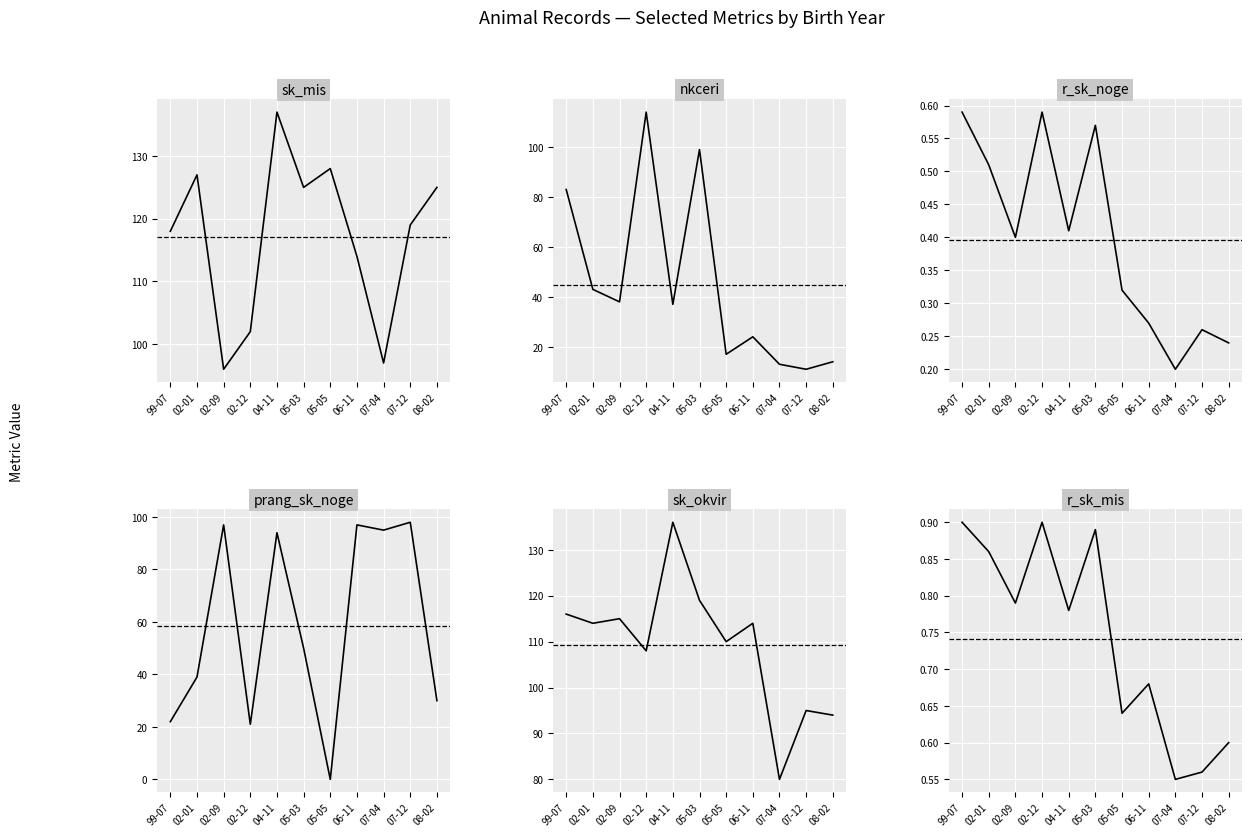

Reading right to left, transcribe all the data shown in this chart.

sk_mis: 08-02=125.0	07-12=119.0	07-04=97.0	06-11=114.0	05-05=128.0	05-03=125.0	04-11=137.0	02-12=102.0	02-09=96.0	02-01=127.0	99-07=118.0
nkceri: 08-02=14.0	07-12=11.0	07-04=13.0	06-11=24.0	05-05=17.0	05-03=99.0	04-11=37.0	02-12=114.0	02-09=38.0	02-01=43.0	99-07=83.0
r_sk_noge: 08-02=0.2	07-12=0.3	07-04=0.2	06-11=0.3	05-05=0.3	05-03=0.6	04-11=0.4	02-12=0.6	02-09=0.4	02-01=0.5	99-07=0.6
prang_sk_noge: 08-02=30.0	07-12=98.0	07-04=95.0	06-11=97.0	05-05=0.0	05-03=50.0	04-11=94.0	02-12=21.0	02-09=97.0	02-01=39.0	99-07=22.0
sk_okvir: 08-02=94.0	07-12=95.0	07-04=80.0	06-11=114.0	05-05=110.0	05-03=119.0	04-11=136.0	02-12=108.0	02-09=115.0	02-01=114.0	99-07=116.0
r_sk_mis: 08-02=0.6	07-12=0.6	07-04=0.6	06-11=0.7	05-05=0.6	05-03=0.9	04-11=0.8	02-12=0.9	02-09=0.8	02-01=0.9	99-07=0.9